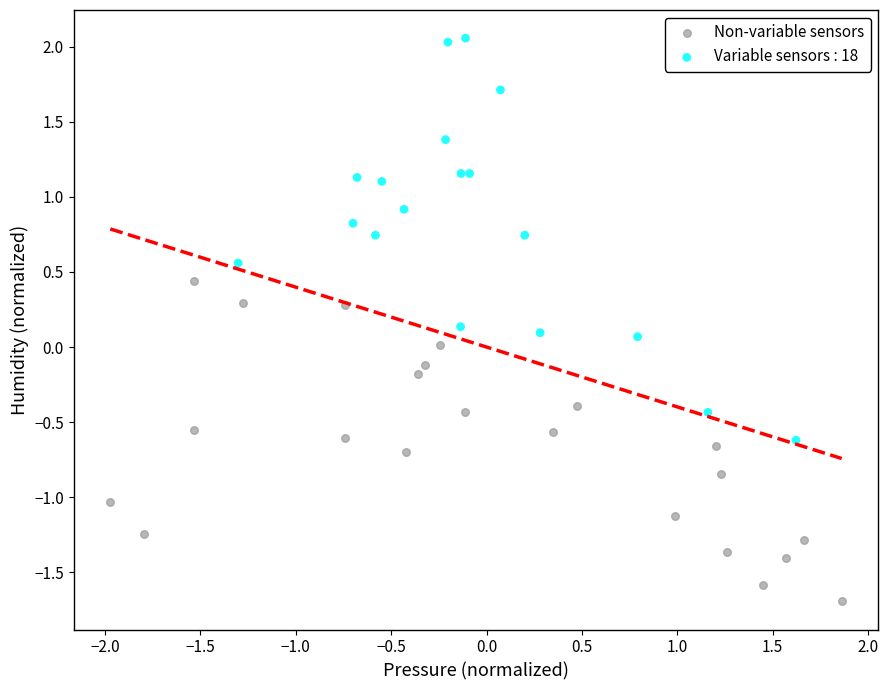

Which series has the widest spread of Y values?

Variable sensors : 18